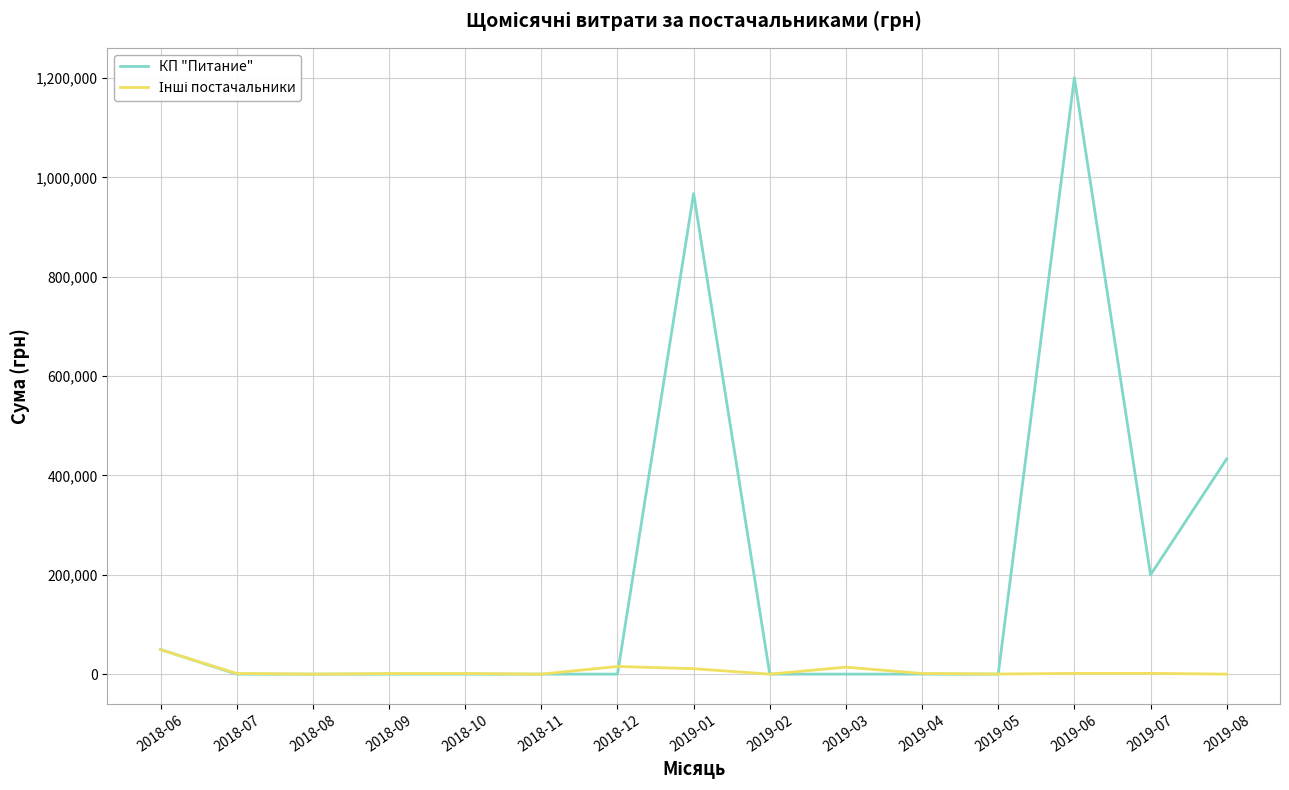

How many distinct data groups are displayed?

2